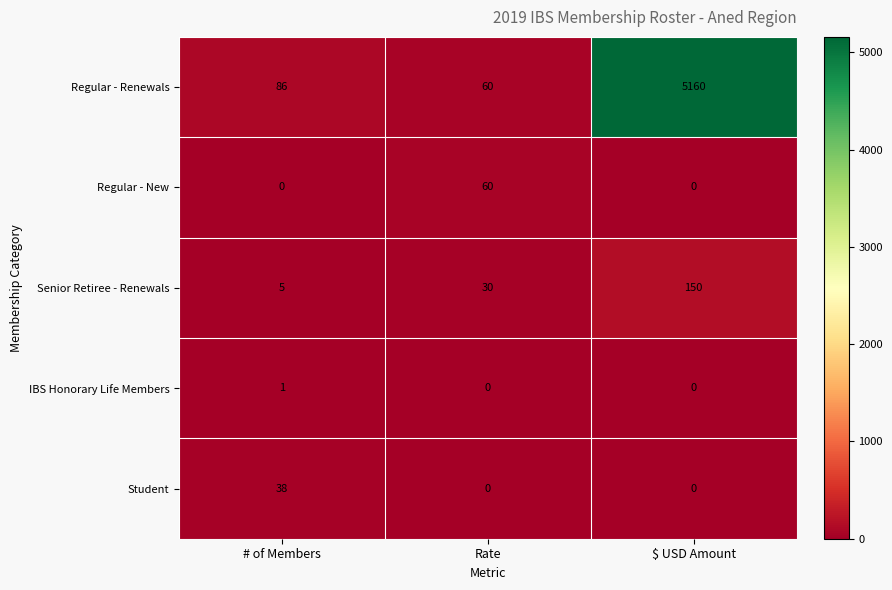

What is the maximum value shown in the chart?

5160